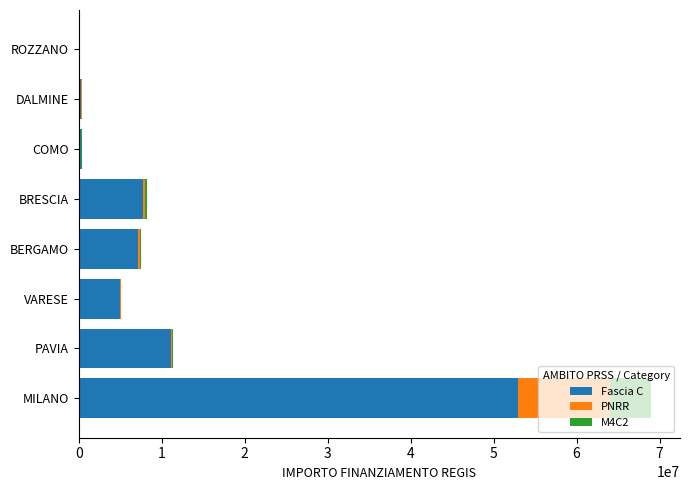

The value of Fascia C at MILANO is 26137318.2. True or false?

False